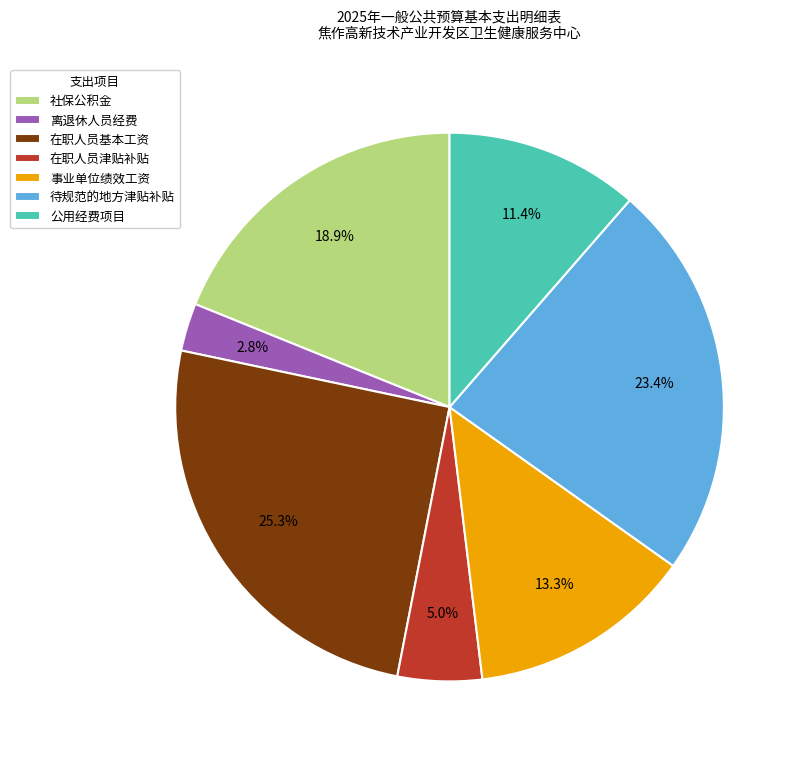

Is 在职人员基本工资 the majority of the pie?

No